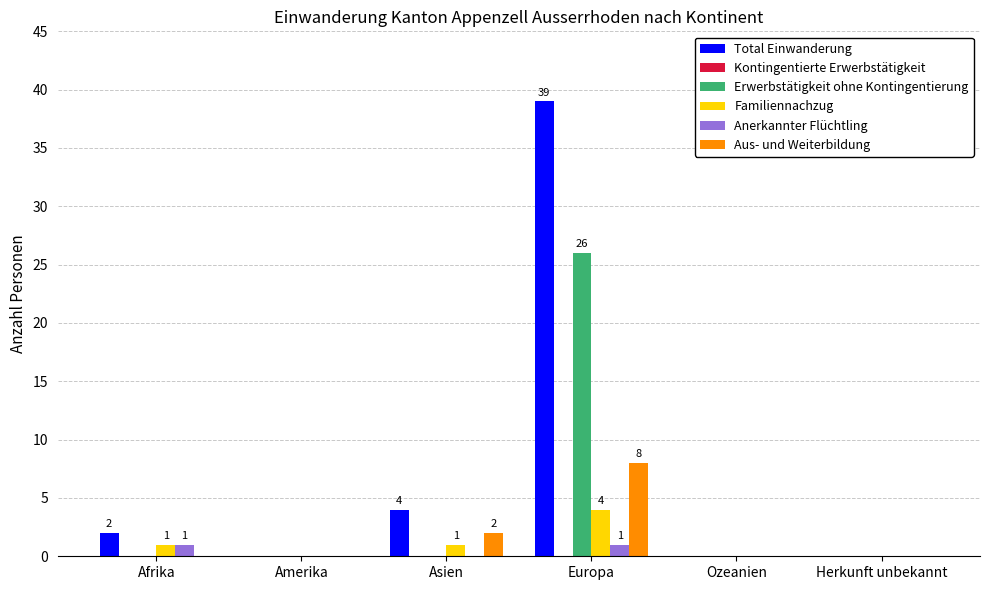

Count the number of data series in this chart.

5